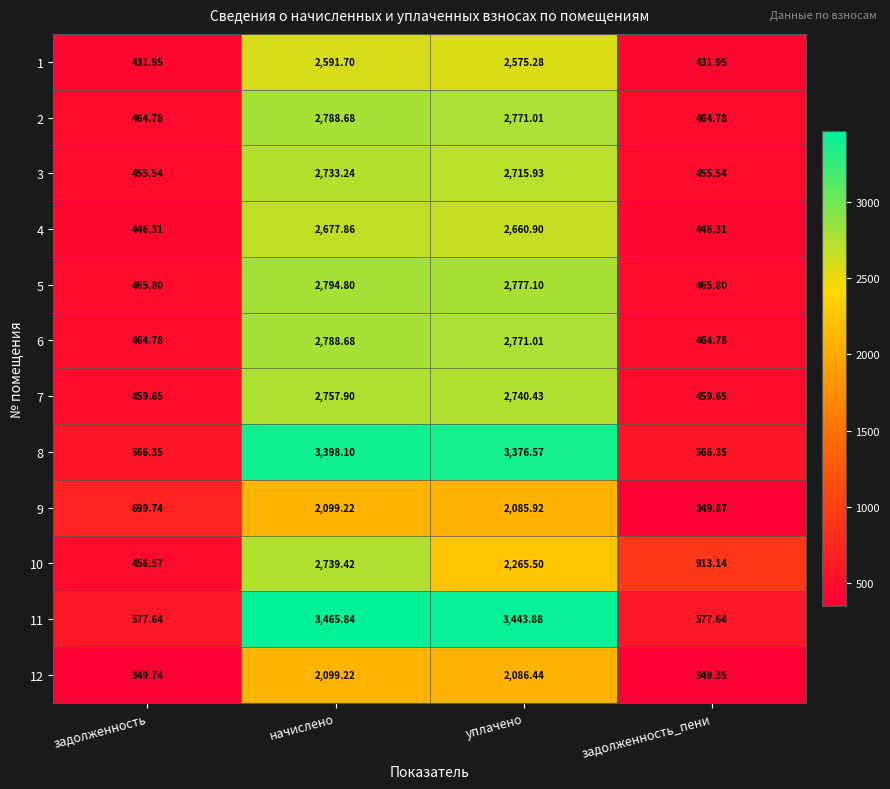

At which category does the chart reach its minimum across all series?

задолженность_пени